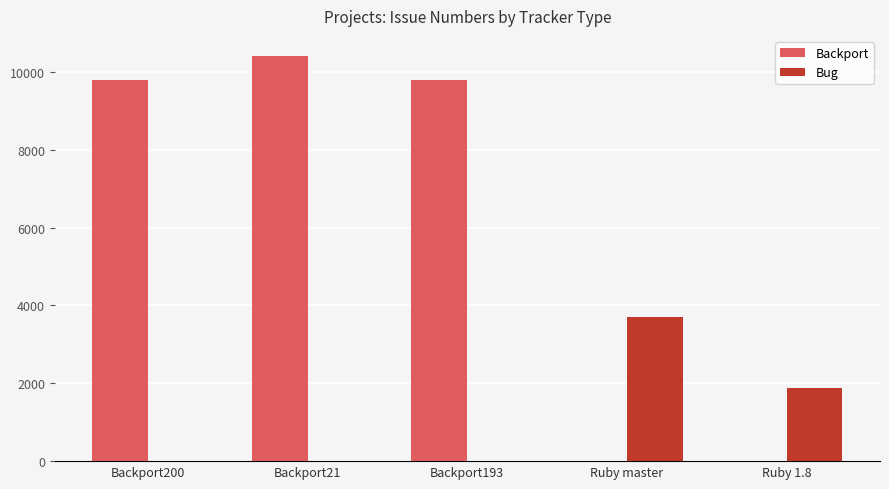

What is the spread (max minus min) of values at Backport21?

10401.0